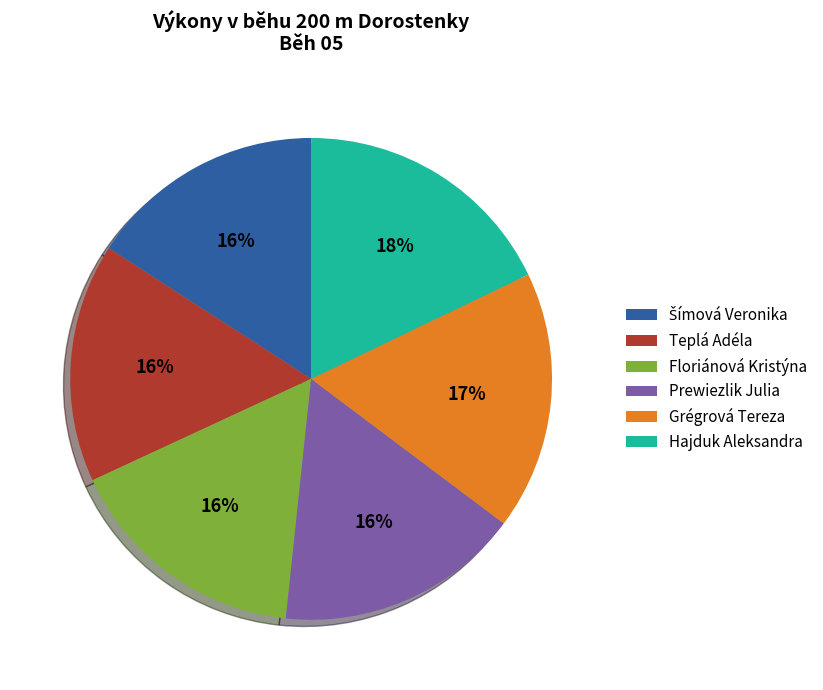

What is the ratio of the value at Grégrová Tereza to the value at Prewiezlik Julia?

1.1